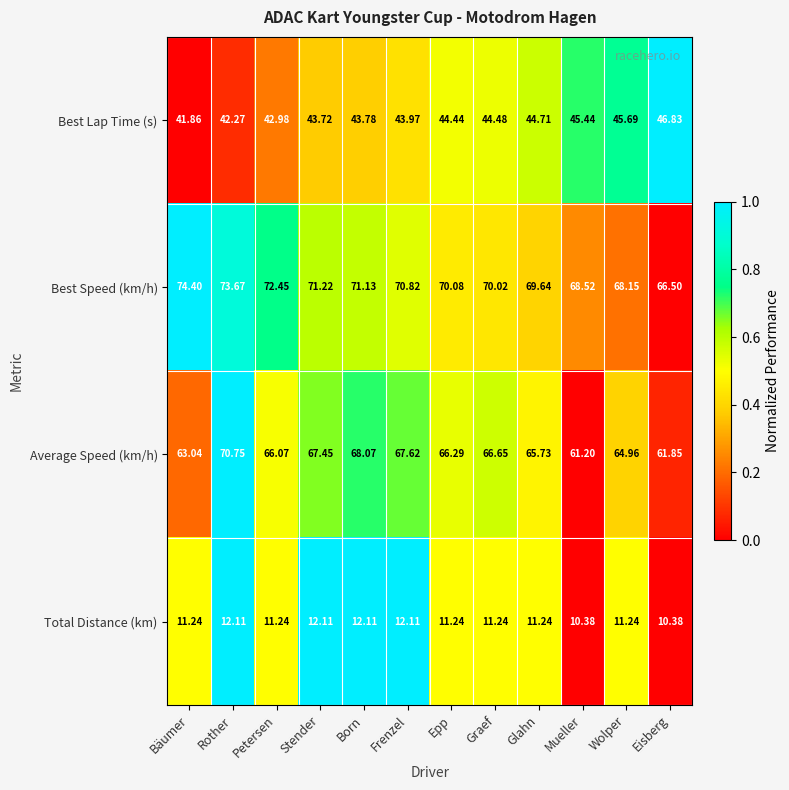

Which series has the largest total across all categories?

Best Speed (km/h)